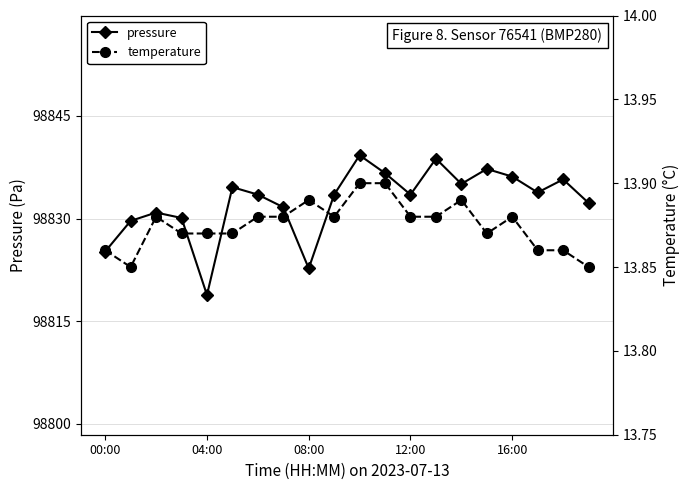

The pressure series shows 98833.5 at 12:00. True or false?

True